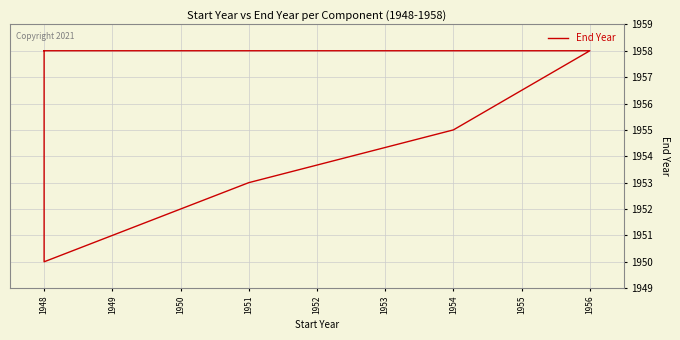

Where is the data nearest to the value 1954?

1951